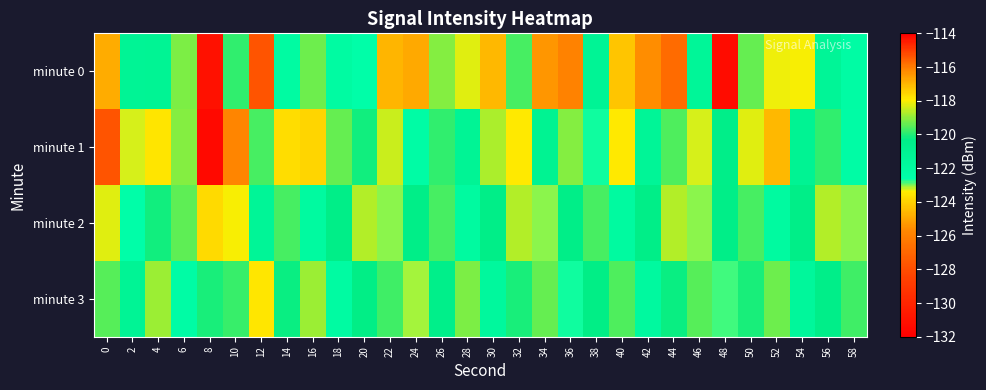

Which series has the widest spread of values?

minute 0